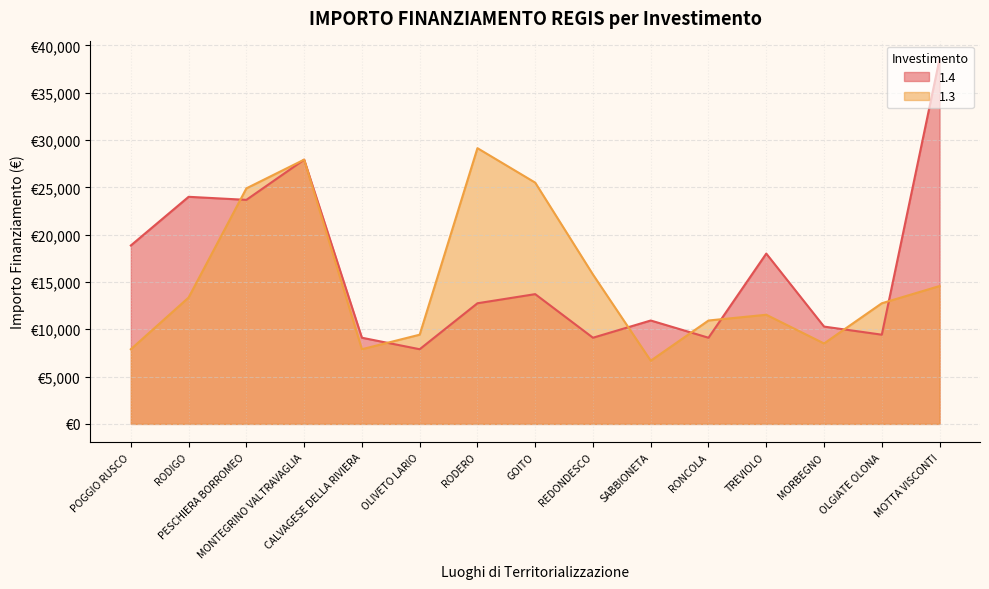

Which series has the largest total across all categories?

1.4